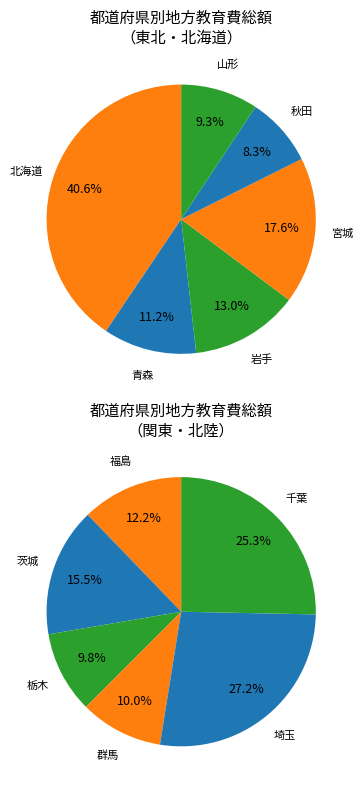

Is there any slice that represents more than half of the pie?

No